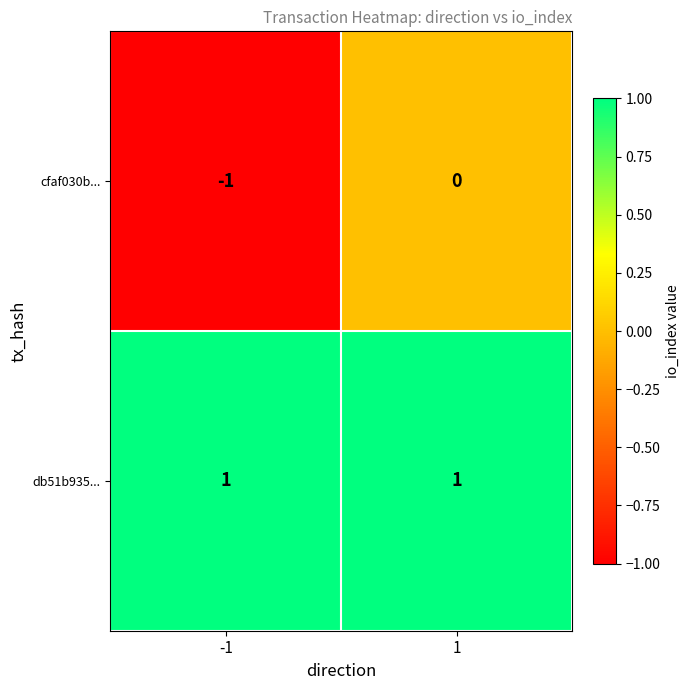

At how many categories does at least one series exceed 0?

2